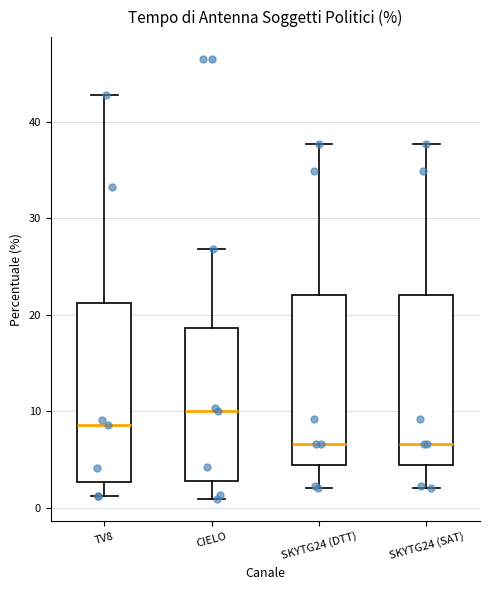

Reading left to right, transcribe this box plot: for each box, give where its median line is, the range the box spans, and where its two whiskers end, as read against the y-axis. The values are not printed on the chart, so give them approximately, as read against the axis.

TV8: median 9, box 3 to 21, whiskers 1 to 43
CIELO: median 10, box 3 to 19, whiskers 1 to 27
SKYTG24 (DTT): median 7, box 4 to 22, whiskers 2 to 38
SKYTG24 (SAT): median 7, box 4 to 22, whiskers 2 to 38